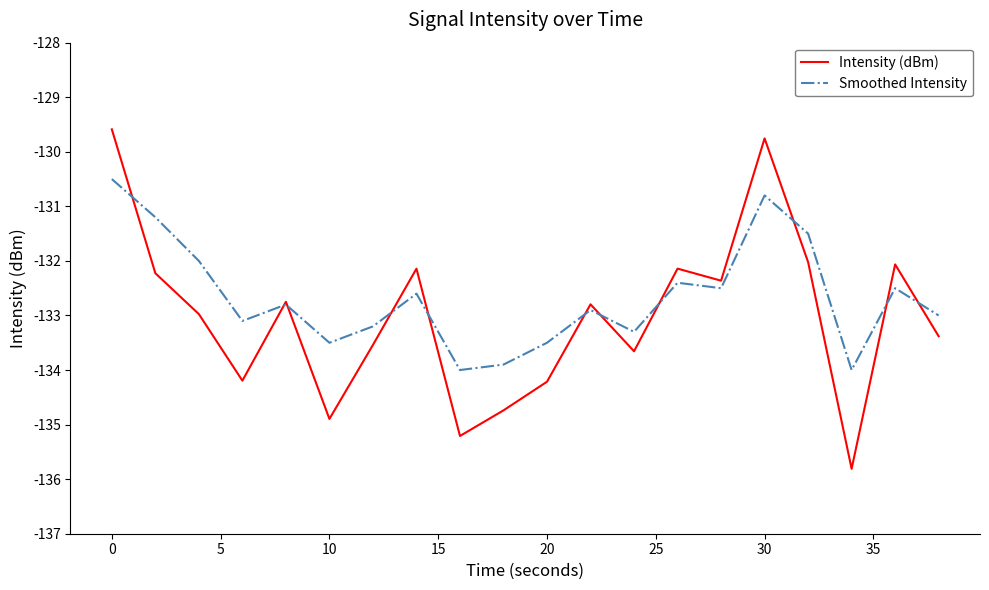

Rank the series by their maximum value, from lowest to highest.

Smoothed Intensity, Intensity (dBm)